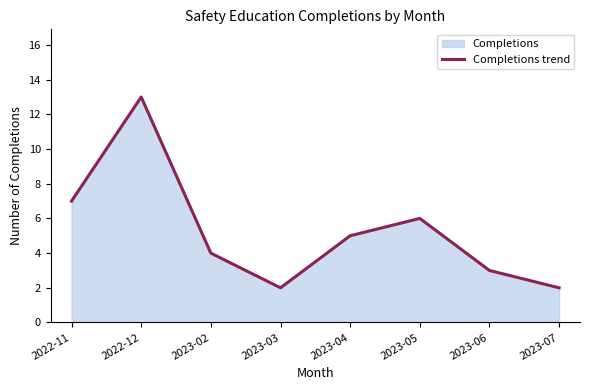

What is the sum of the values at 2022-11 and 2023-03?

9